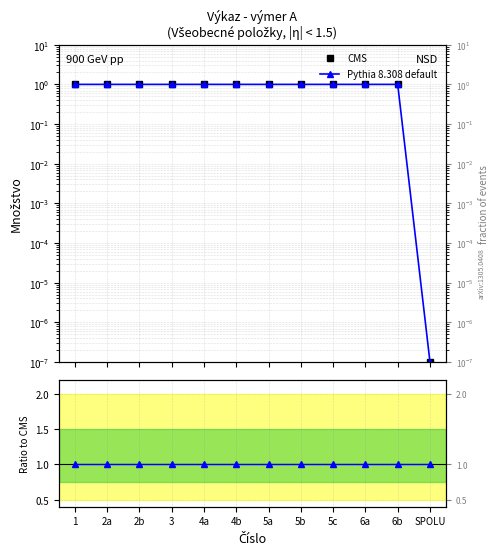

What position from the right is 3?

9